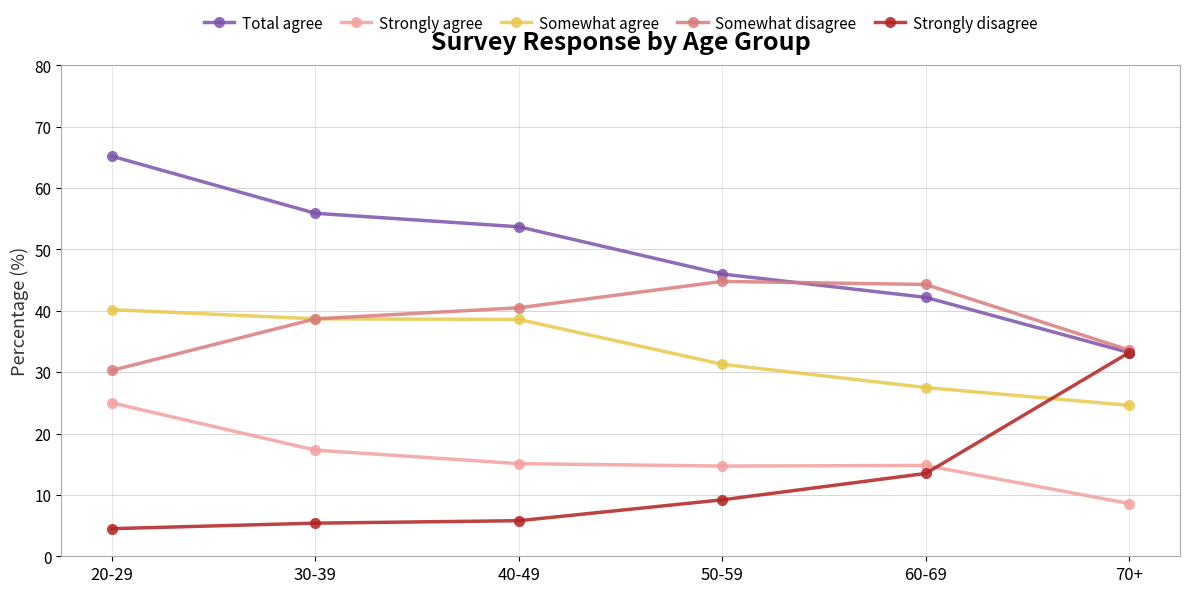

Where is Somewhat disagree nearest to the value 37?

30-39